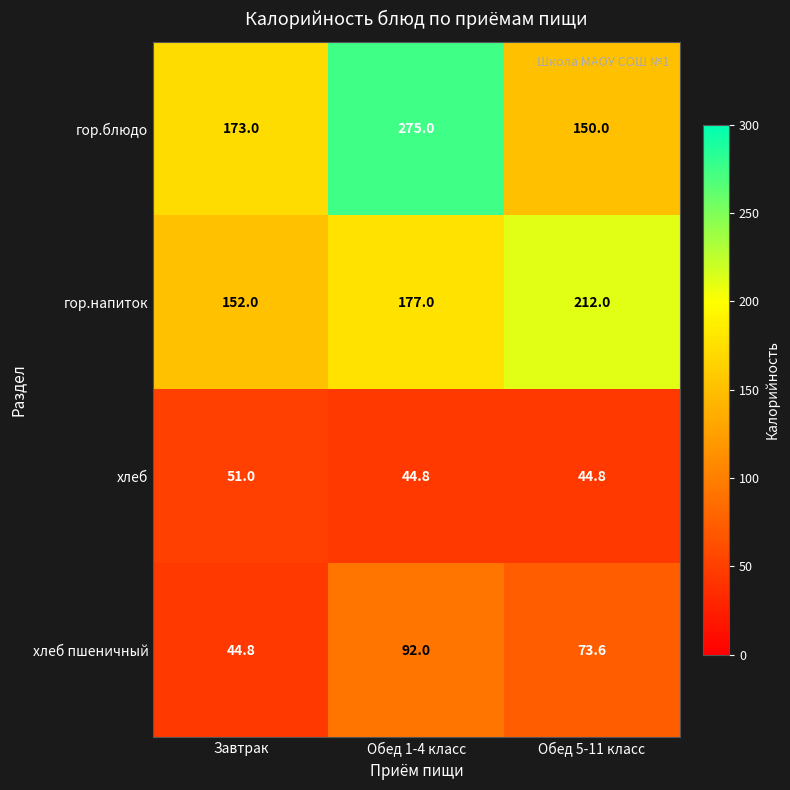

What value does the гор.блюдо series have at Обед 5-11 класс?

150.0